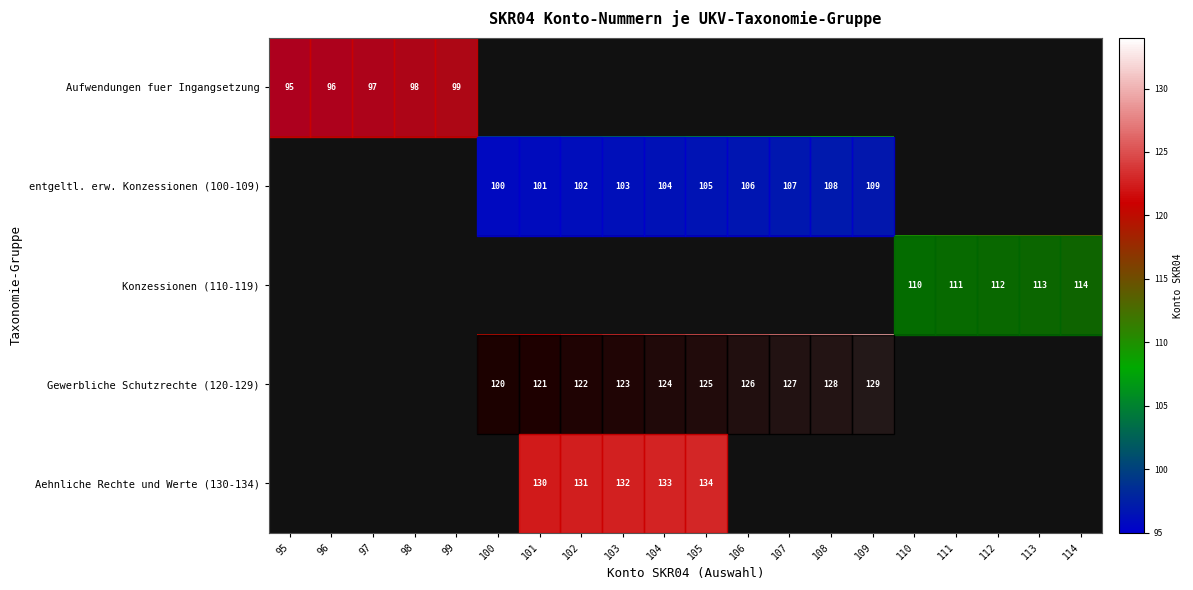

Is it true that entgeltl. erw. Konzessionen (100-109) equals 109 at 109?

True